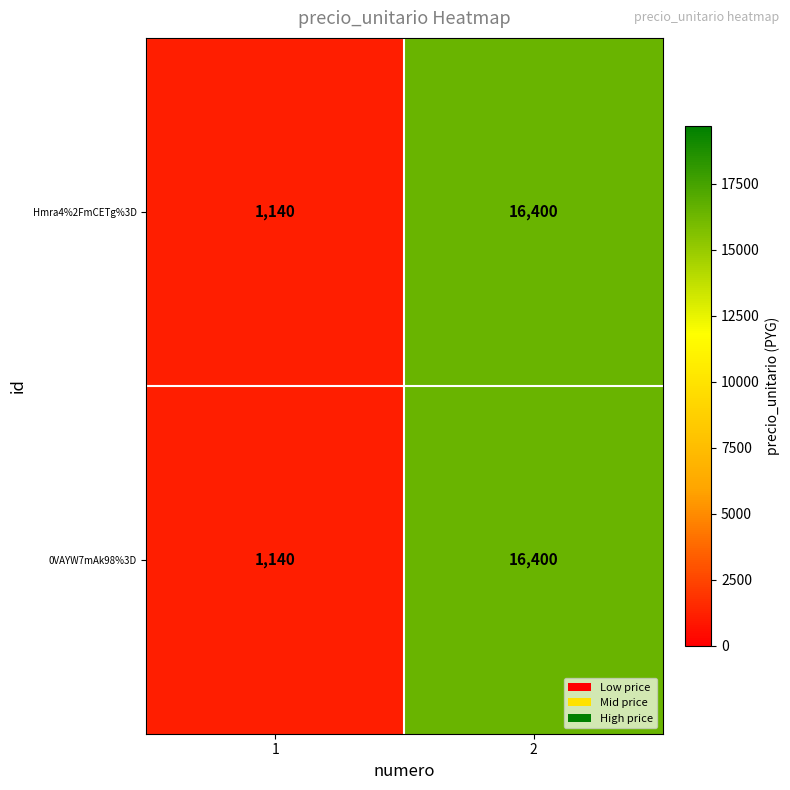

Is it true that Hmra4%2FmCETg%3D equals 715 at 1?

False